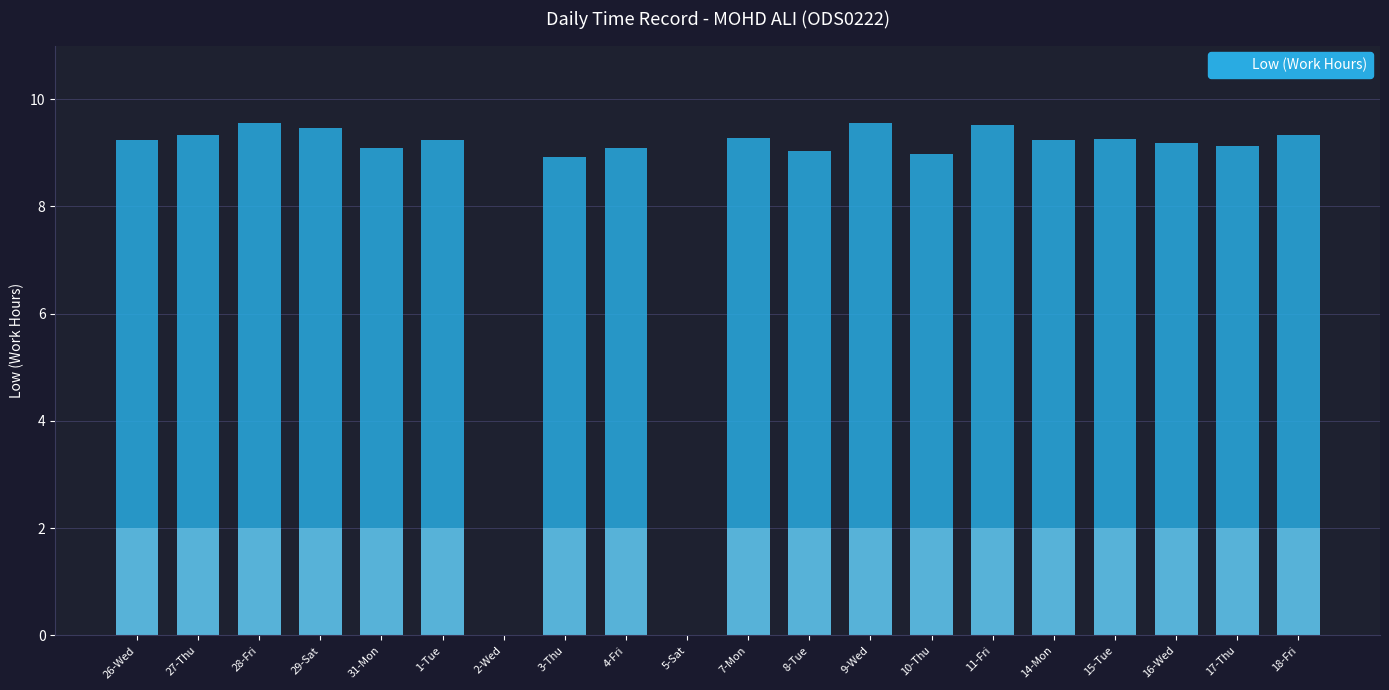

What is the value of the 13th bar from the left?

9.6